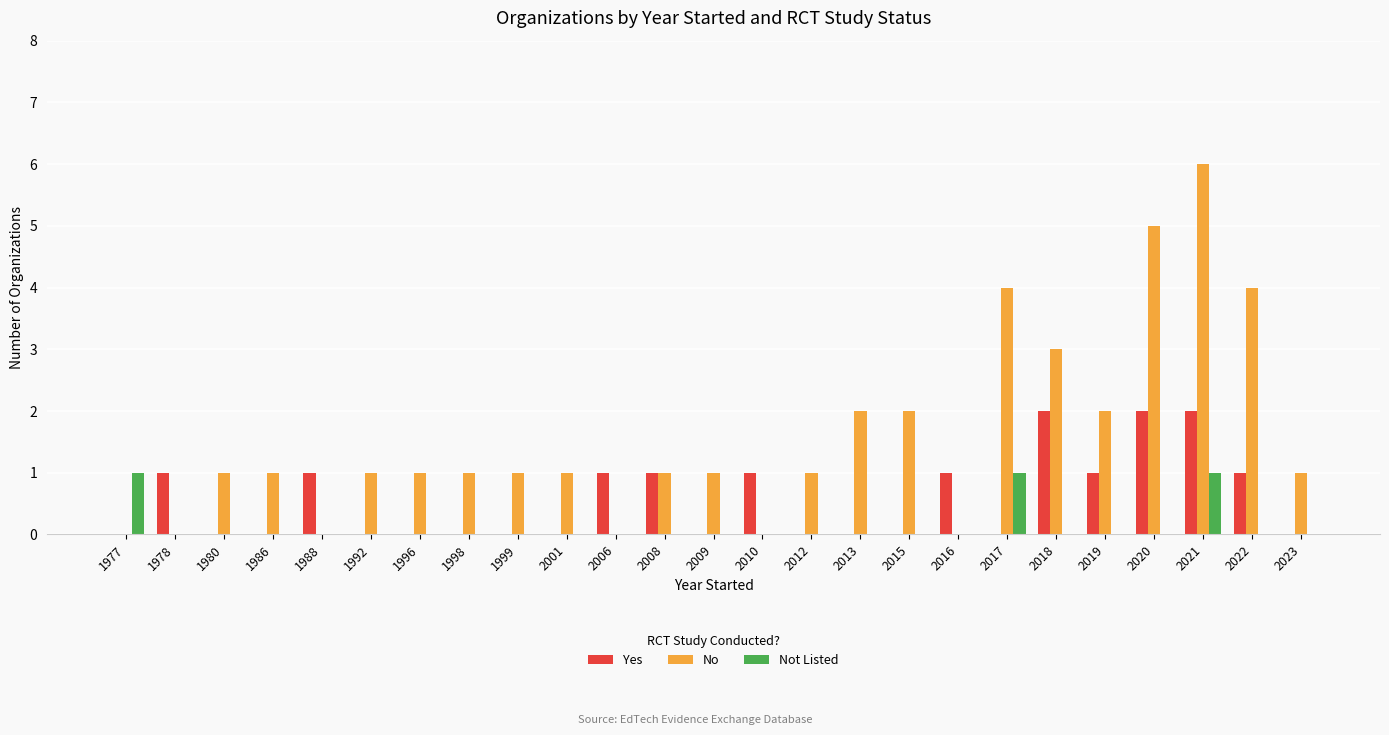

True or false: Yes has a value of -1 at 2013.

False